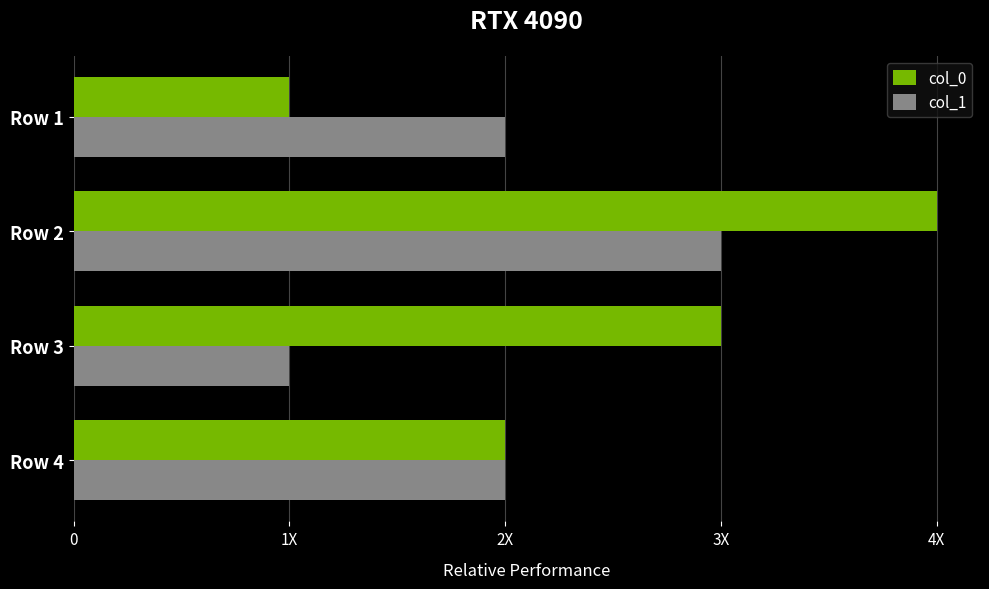

What is the label of the 2nd bar from the right?

2X